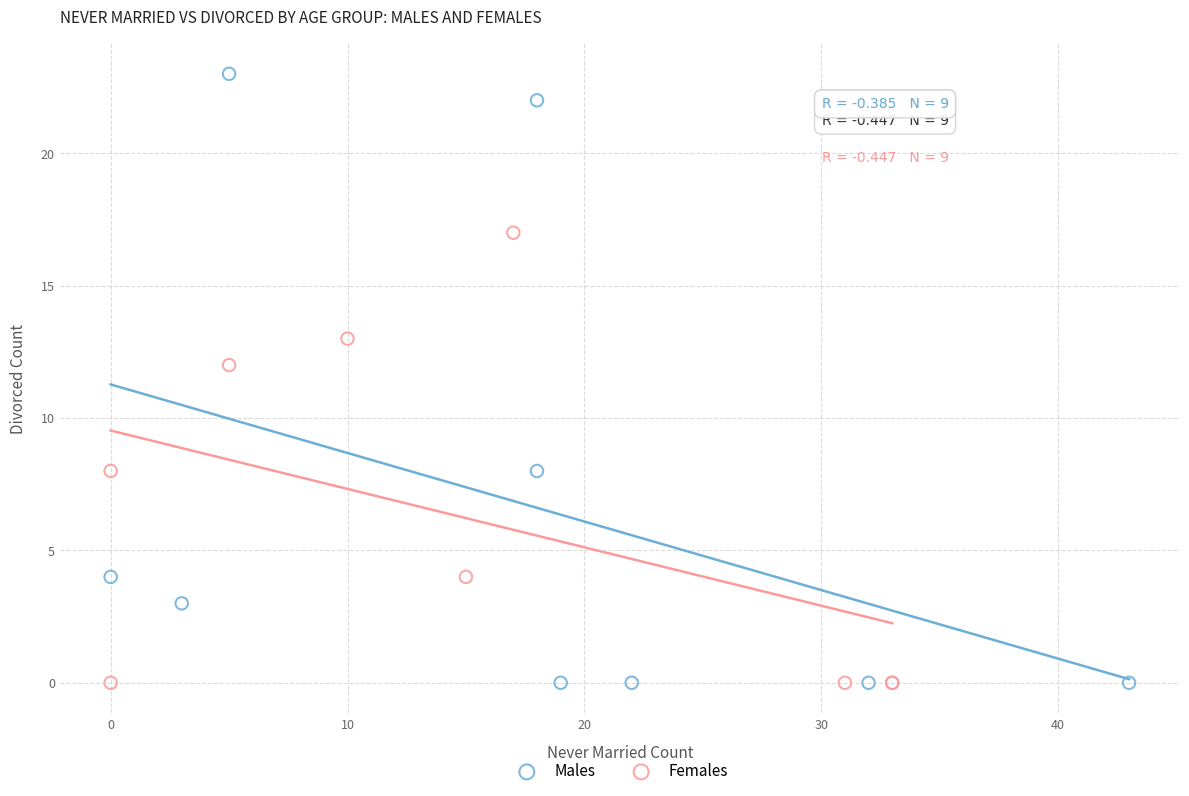

Which series reaches the maximum Y coordinate?

Males